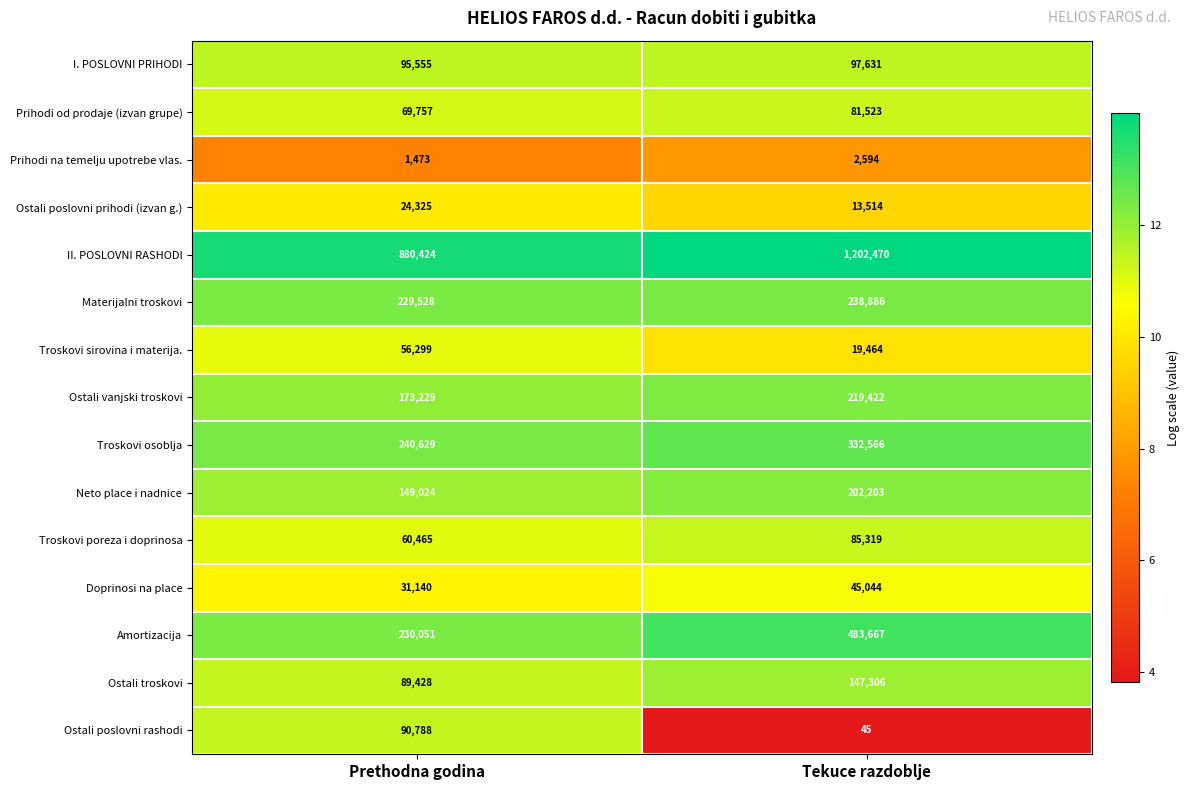

Reading left to right, transcribe all the data shown in this chart.

I. POSLOVNI PRIHODI: 95555	97631
Prihodi od prodaje (izvan grupe): 69757	81523
Prihodi na temelju upotrebe vlas.: 1473	2594
Ostali poslovni prihodi (izvan g.): 24325	13514
II. POSLOVNI RASHODI: 880424	1202470
Materijalni troskovi: 229528	238886
Troskovi sirovina i materija.: 56299	19464
Ostali vanjski troskovi: 173229	219422
Troskovi osoblja: 240629	332566
Neto place i nadnice: 149024	202203
Troskovi poreza i doprinosa: 60465	85319
Doprinosi na place: 31140	45044
Amortizacija: 230051	483667
Ostali troskovi: 89428	147306
Ostali poslovni rashodi: 90788	45